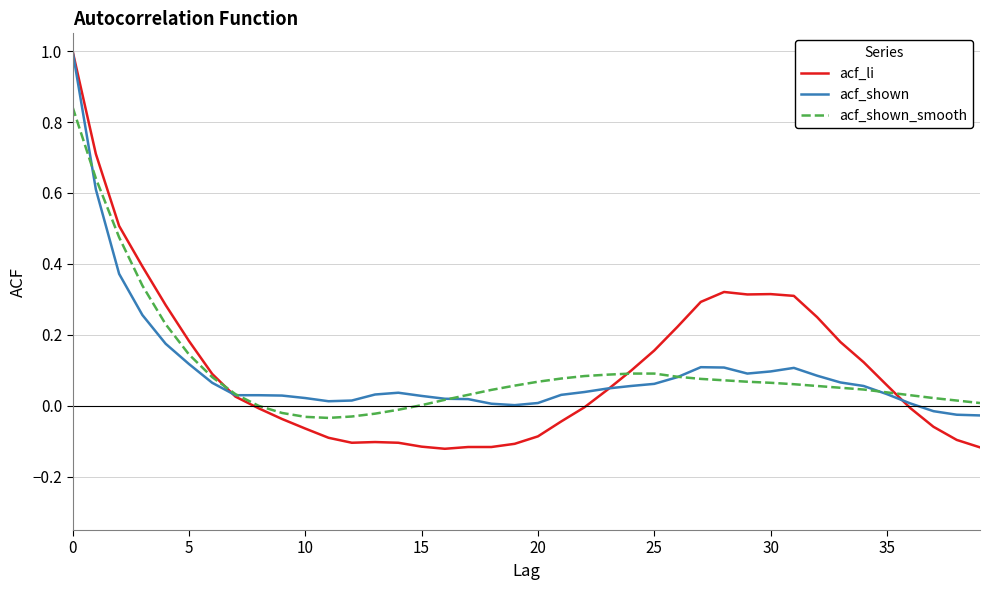

How many categories are shown in the chart?

40